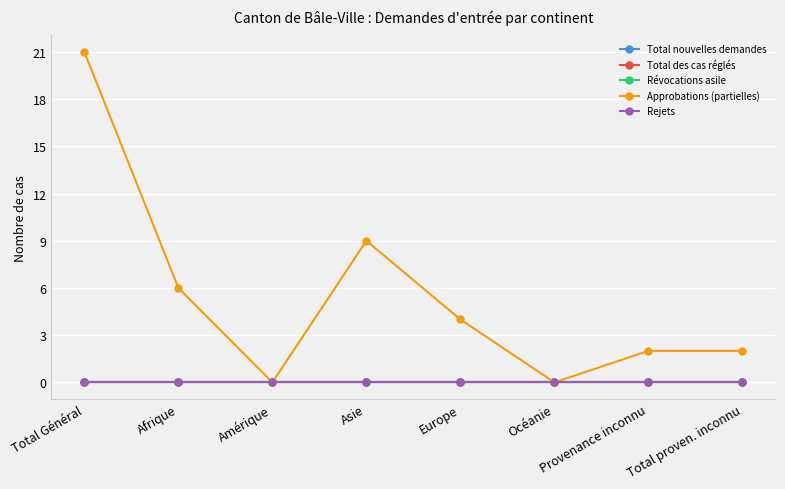

Does the chart have visible grid lines?

Yes